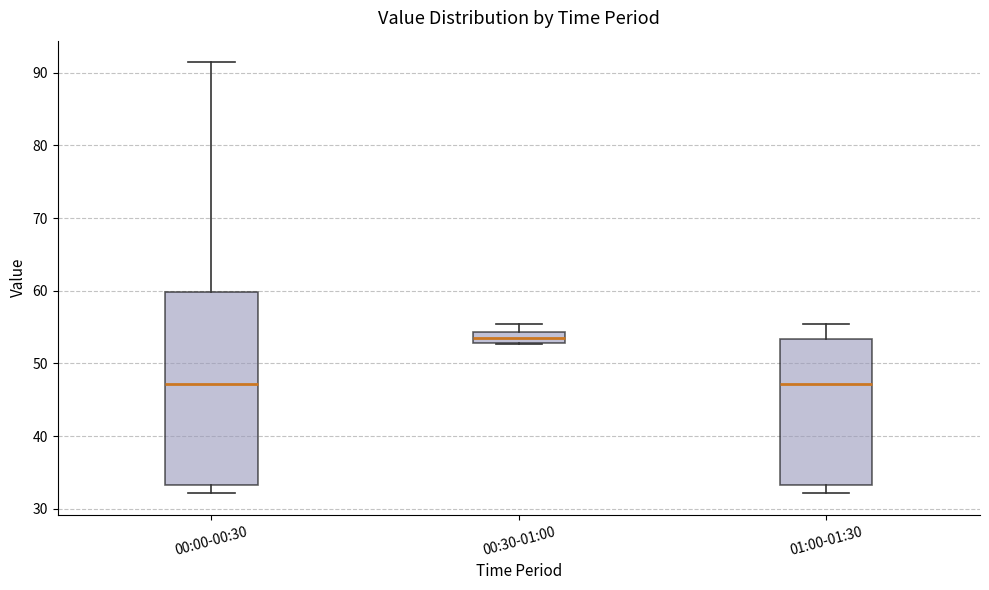

Which box's median line is the highest?

00:30-01:00